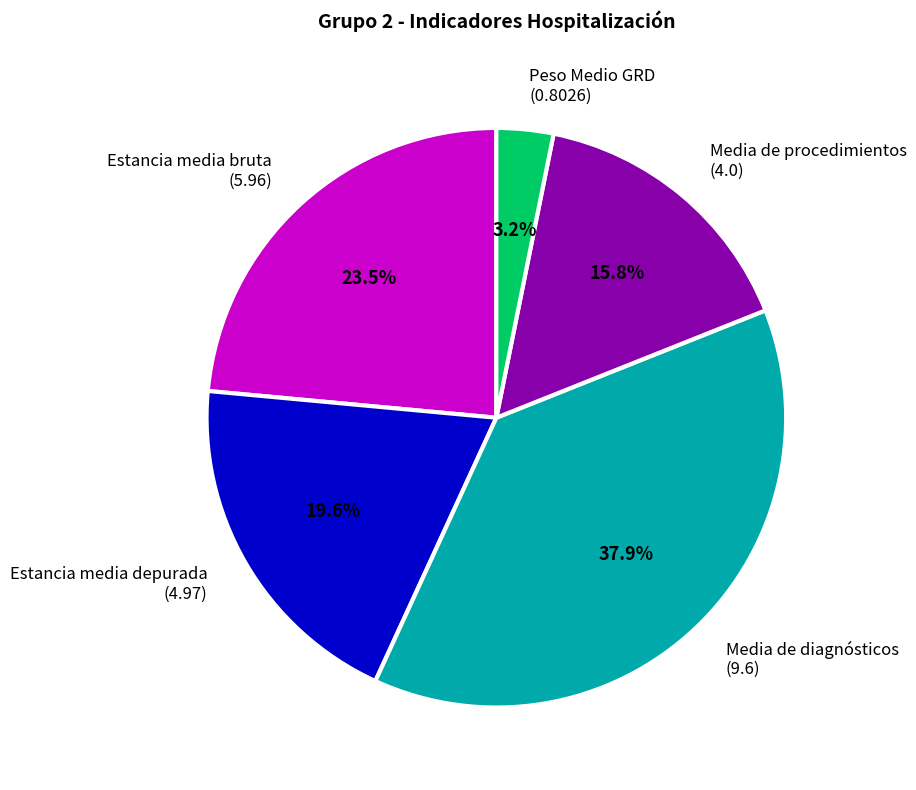

Approximately how many times larger is the value at Media de procedimientos (4.0) compared to Estancia media depurada (4.97)?

0.8